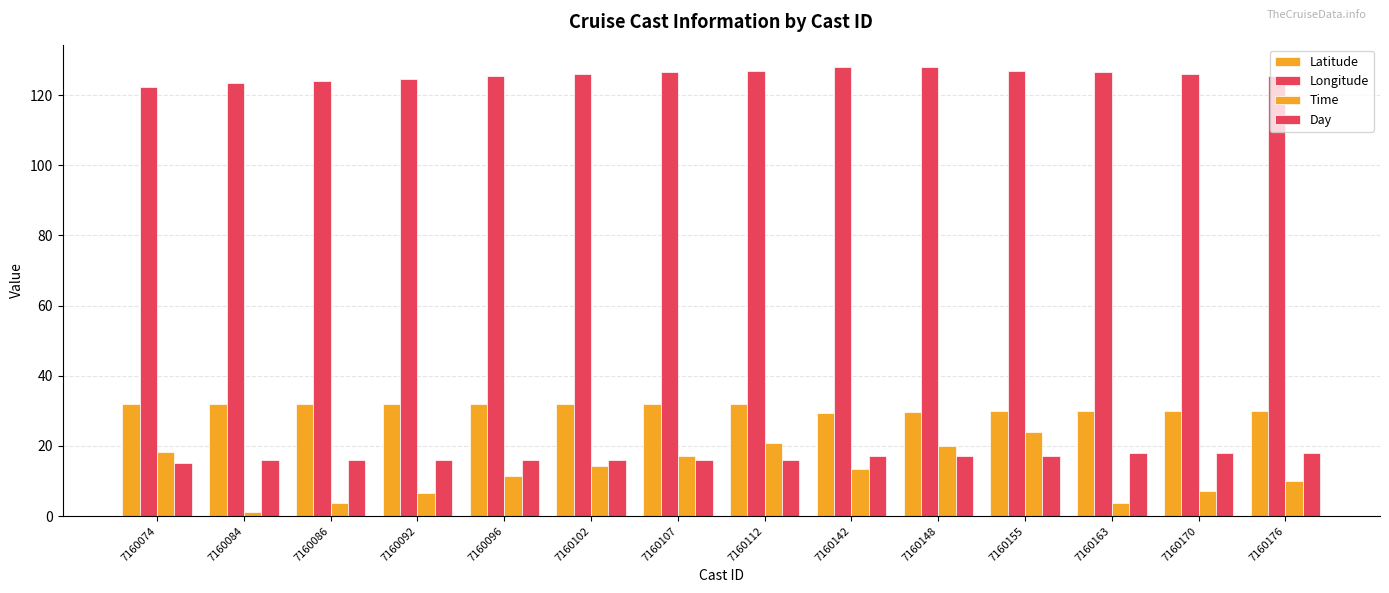

Rank the categories by Day value from highest to lowest.

7160163, 7160170, 7160176, 7160142, 7160148, 7160155, 7160084, 7160086, 7160092, 7160096, 7160102, 7160107, 7160112, 7160074